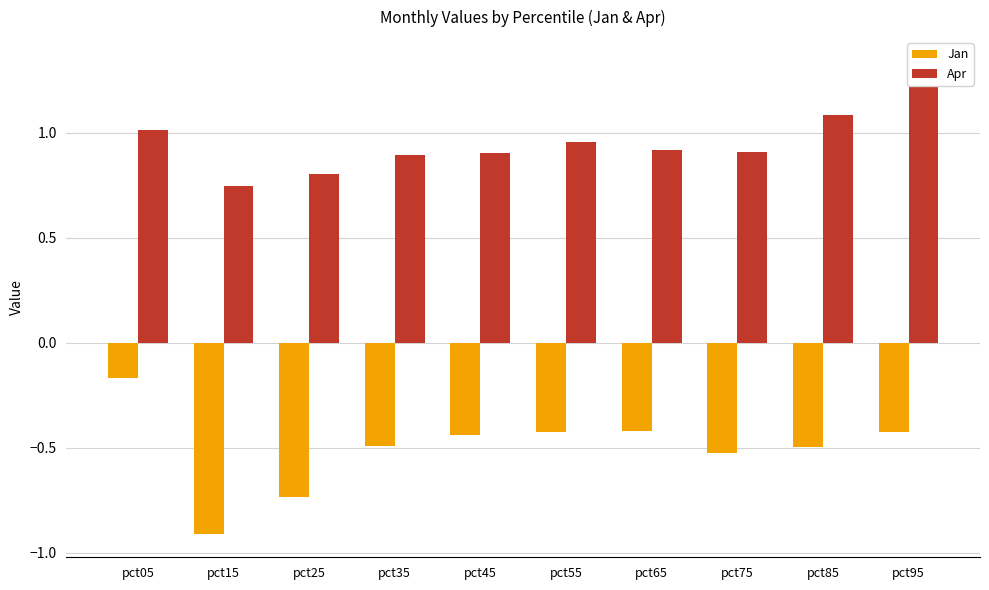

What is the value of the Apr bar at the 5th from the left?

0.9